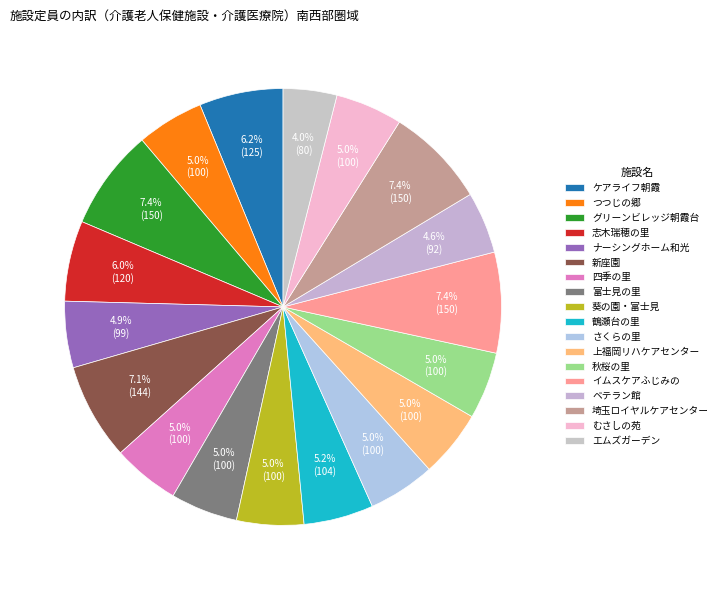

What is the change in value from ケアライフ朝霞 to グリーンビレッジ朝霞台?

+25